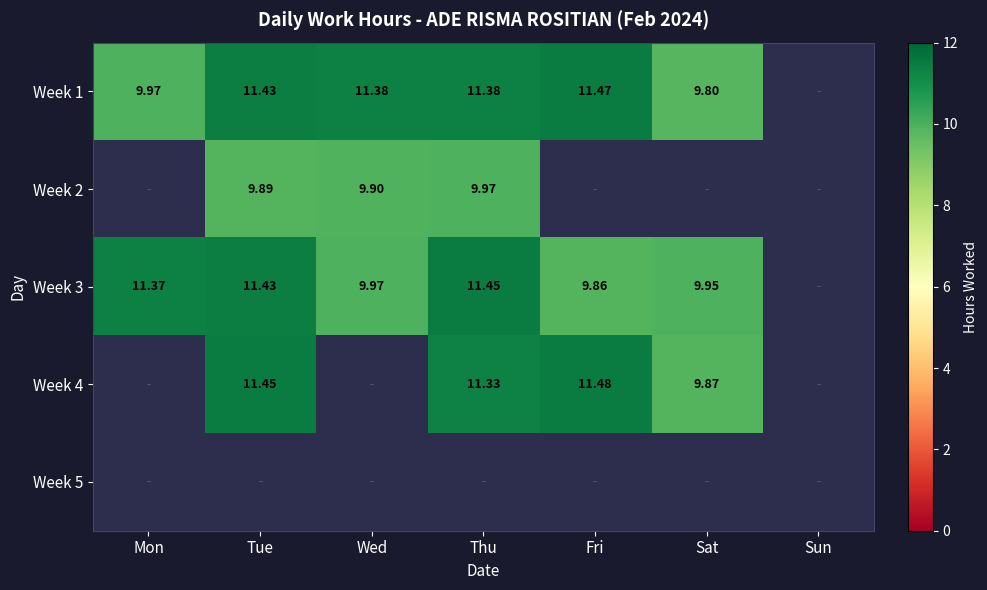

At Thu, list the series in order from largest to smallest.

Week 3, Week 1, Week 4, Week 5, Week 2